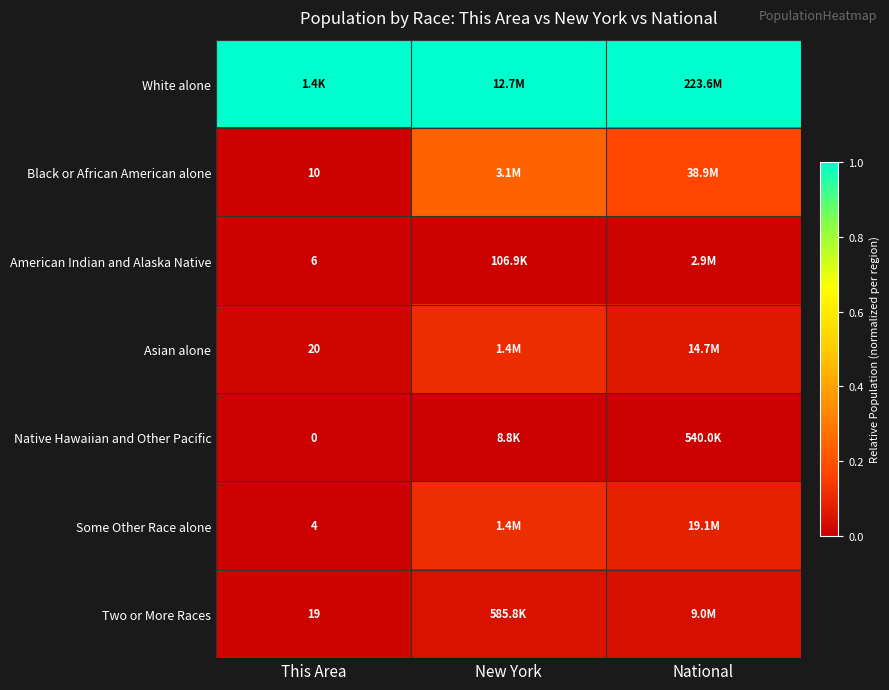

Is it true that White alone equals 1.0 at National?

True